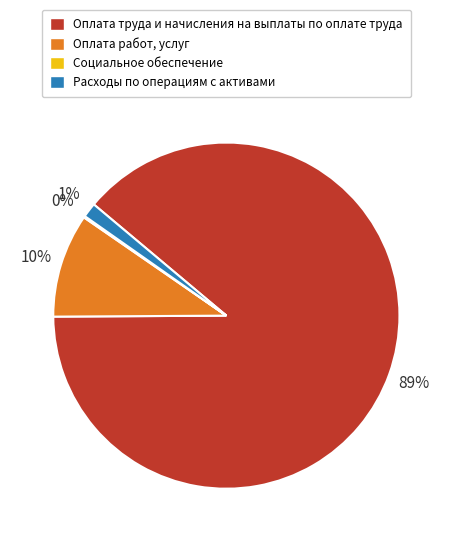

Which has a higher value, Оплата работ, услуг or Расходы по операциям с активами?

Оплата работ, услуг